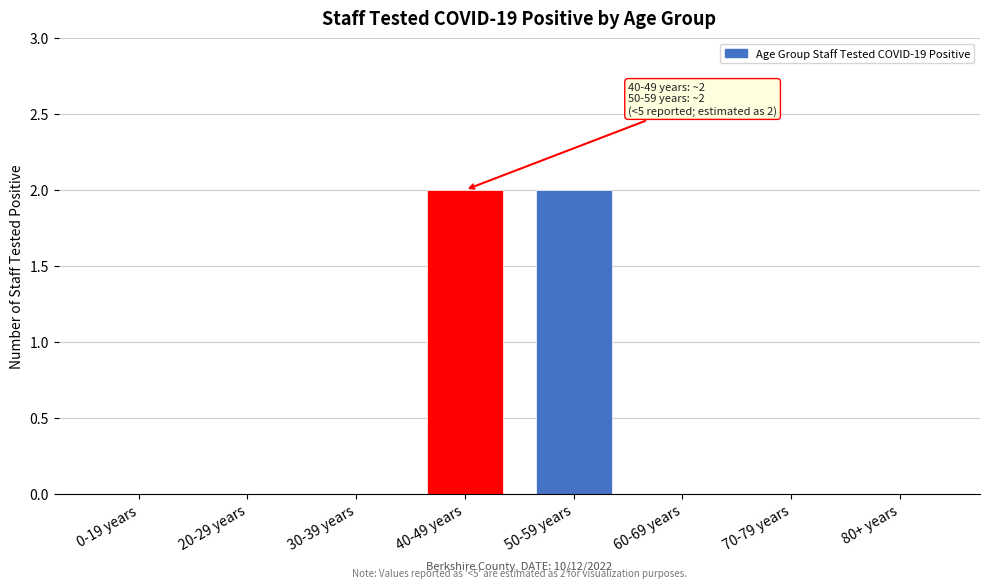

Reading left to right, transcribe all the data shown in this chart.

0-19 years=0	20-29 years=0	30-39 years=0	40-49 years=2	50-59 years=2	60-69 years=0	70-79 years=0	80+ years=0